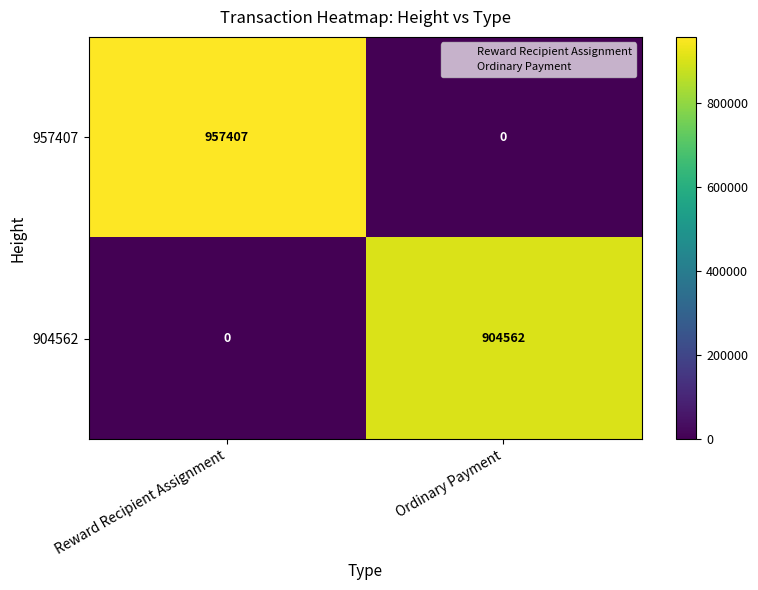

At which category does the chart reach its peak across all series?

Reward Recipient Assignment